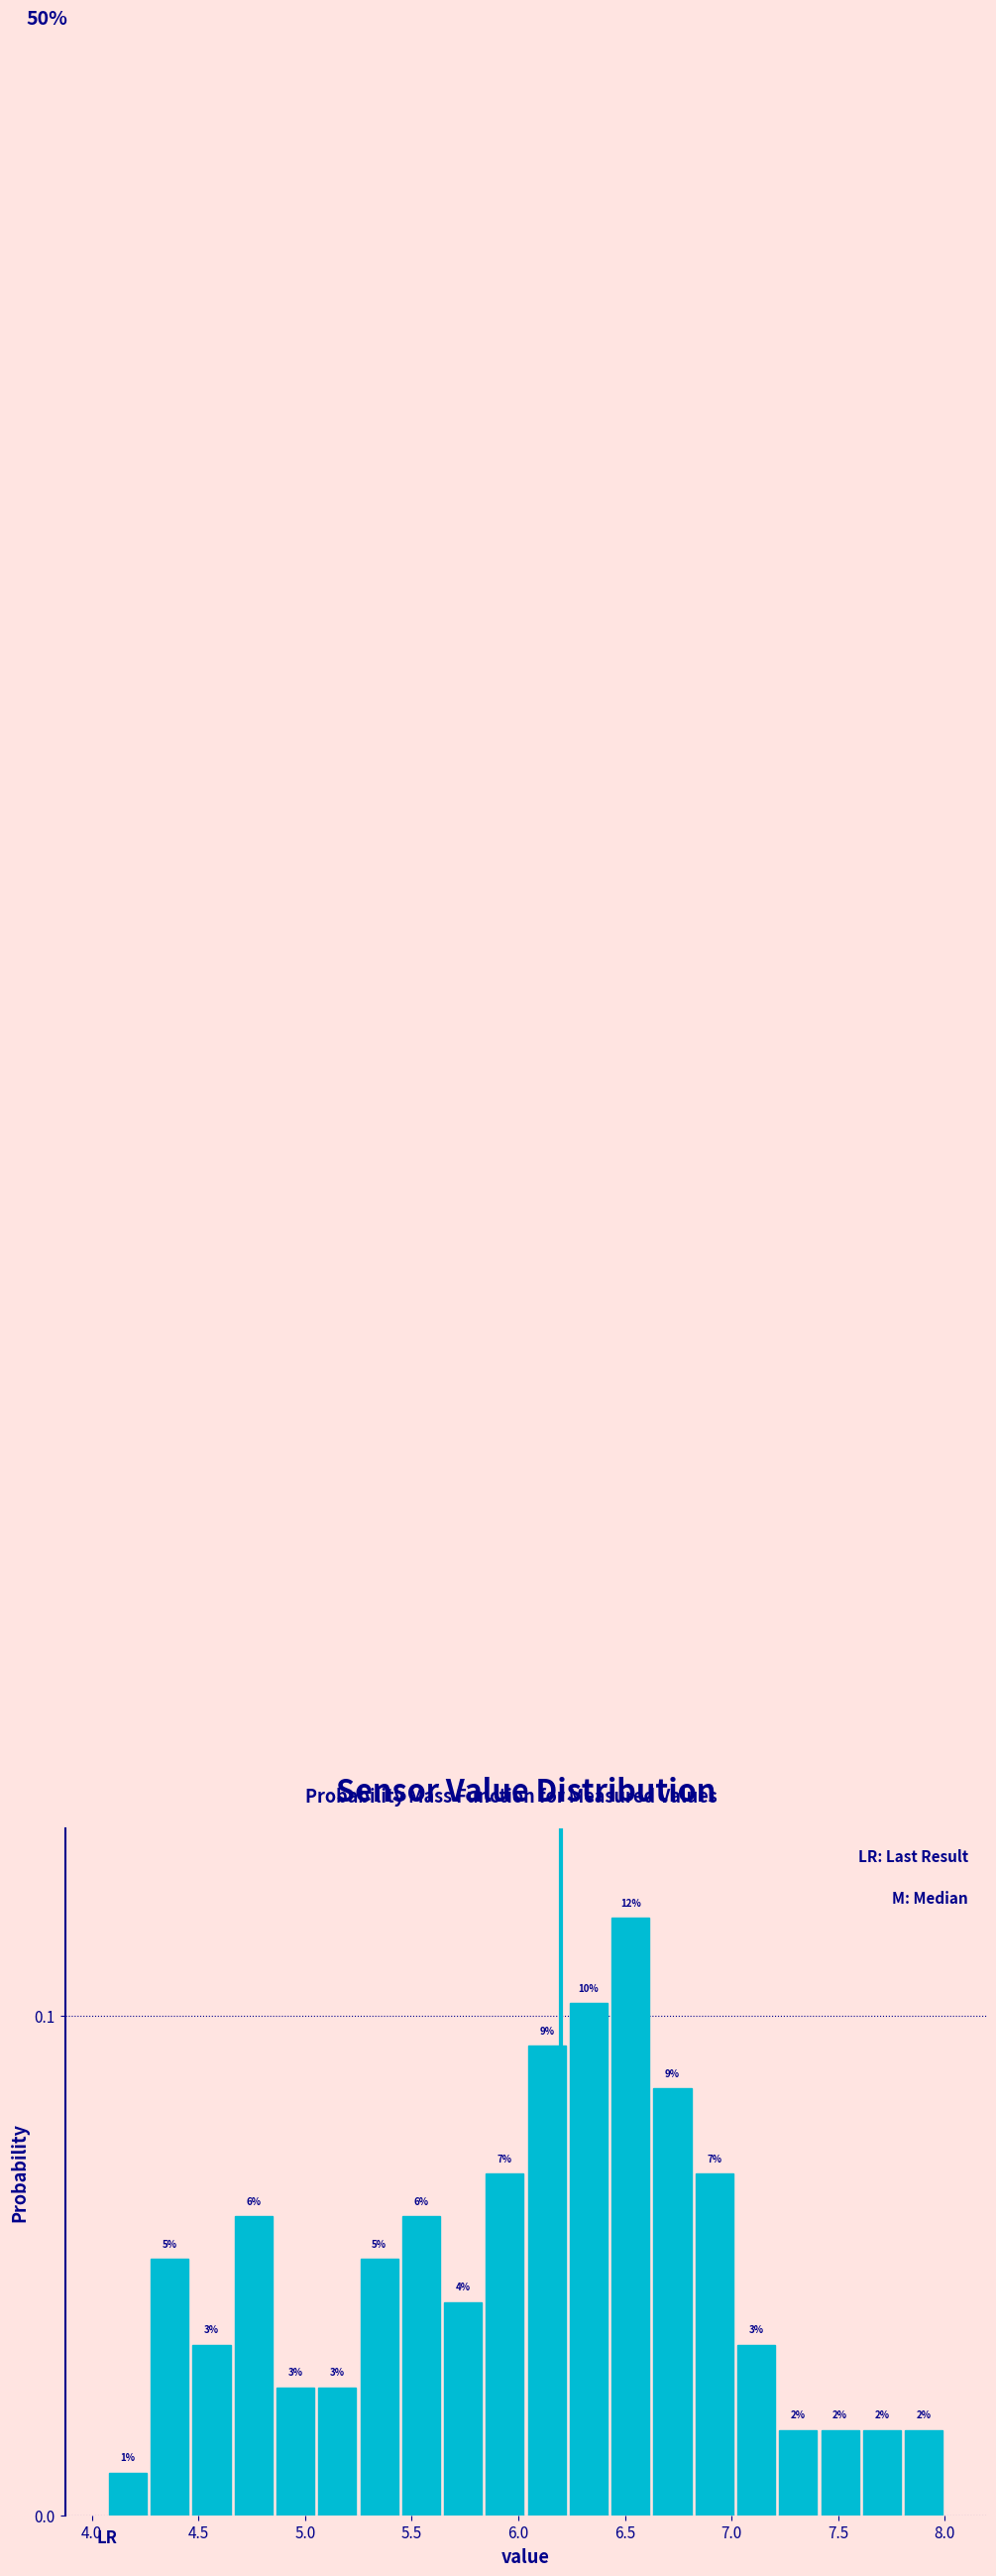

Around what value on the x-axis is the tallest bar? Give the approximate position of its centre, as read against the axis.

6.55